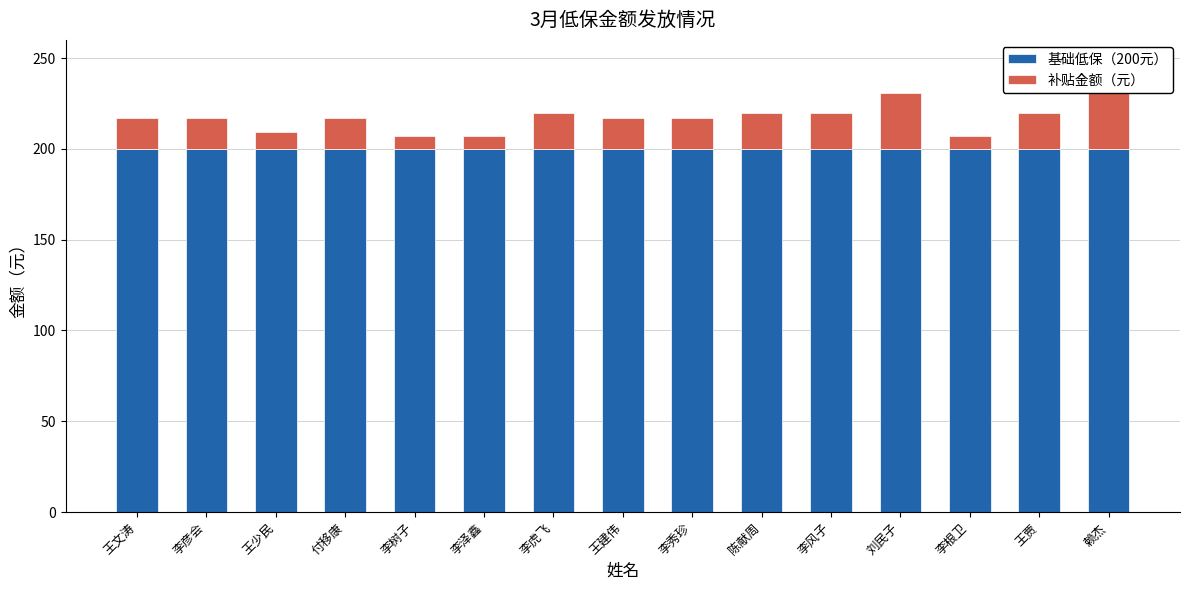

Which has a higher value, 李秀珍 or 王少民?

李秀珍